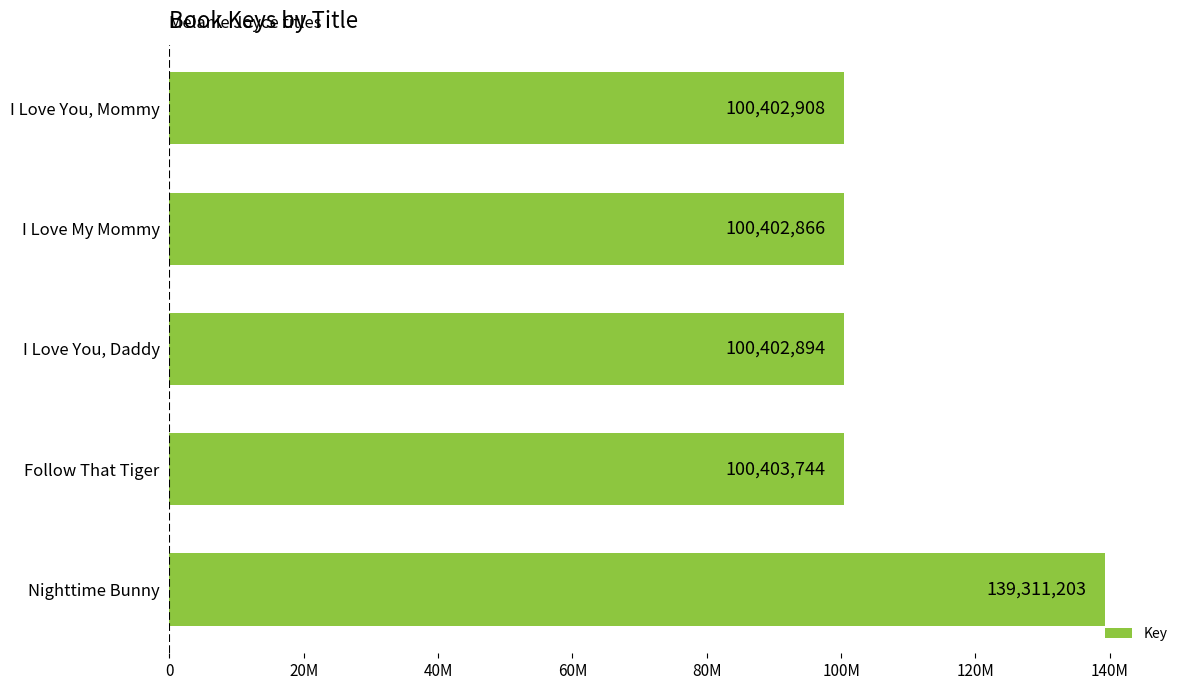

Does the chart contain any negative values?

No